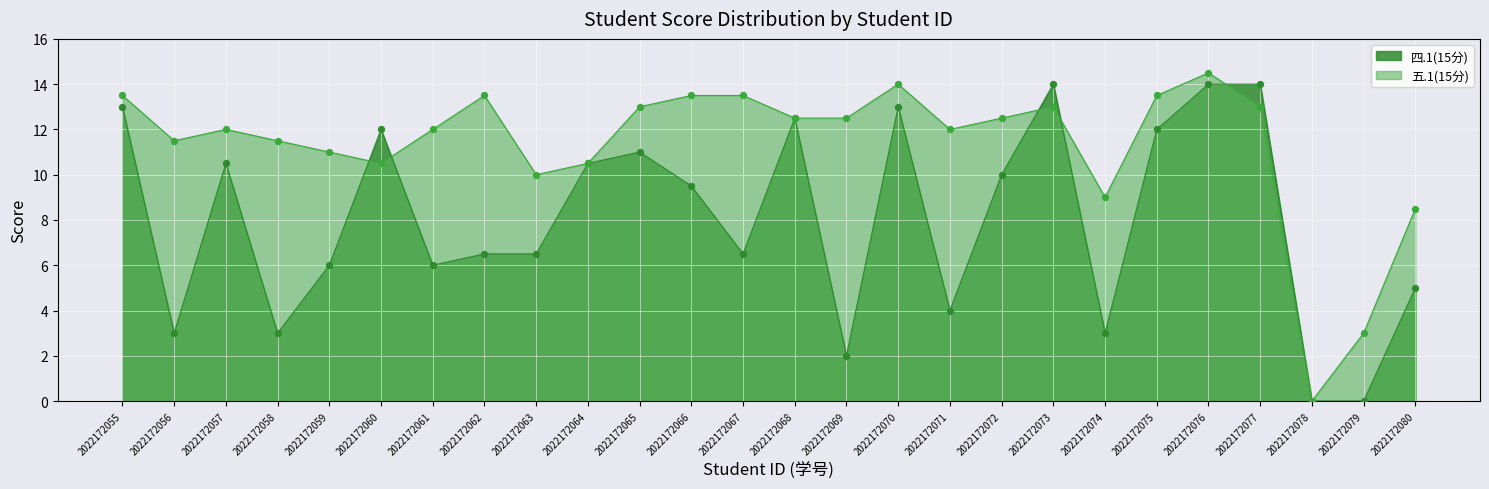

Which series reaches the minimum Y coordinate?

四.1(15分)